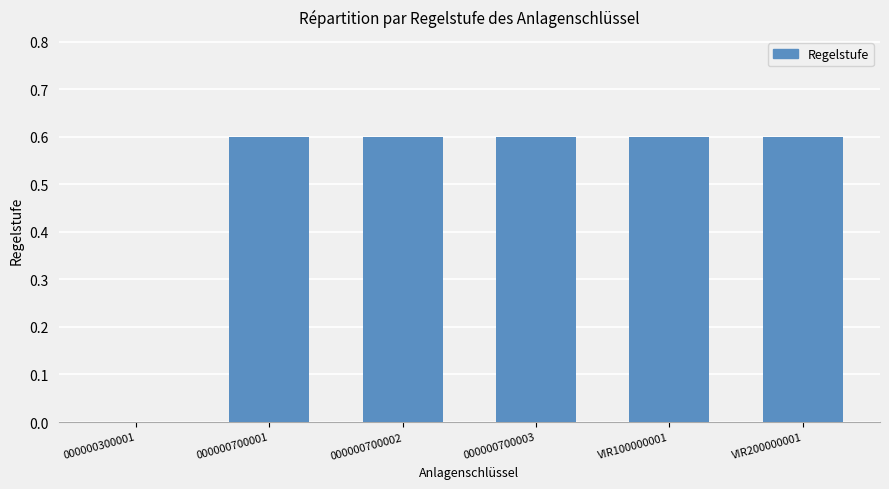

What is the sum of the values at 000000700001 and 000000700003?

1.2